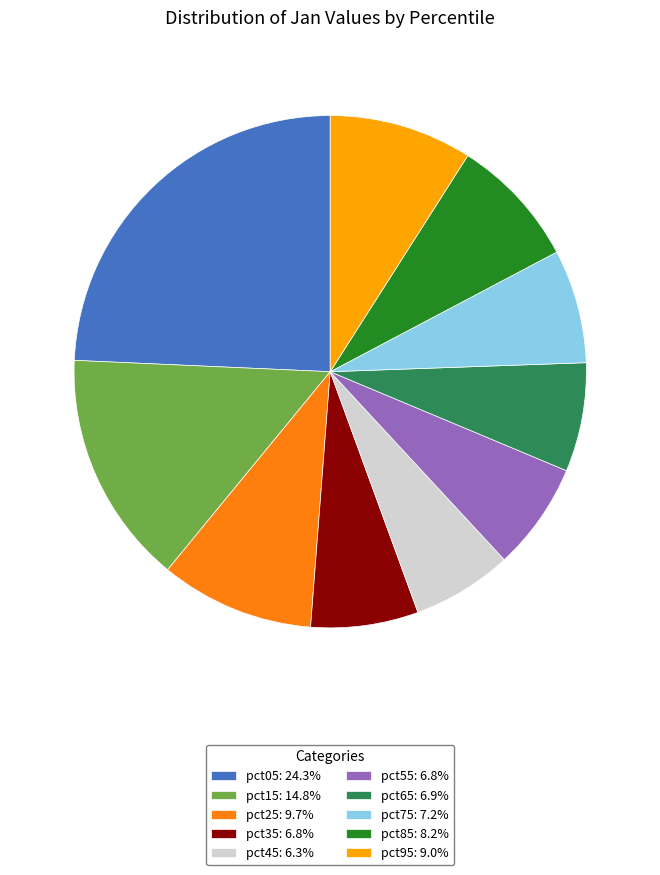

Is the sum of pct05: 24.3% and pct15: 14.8% greater than half?

No